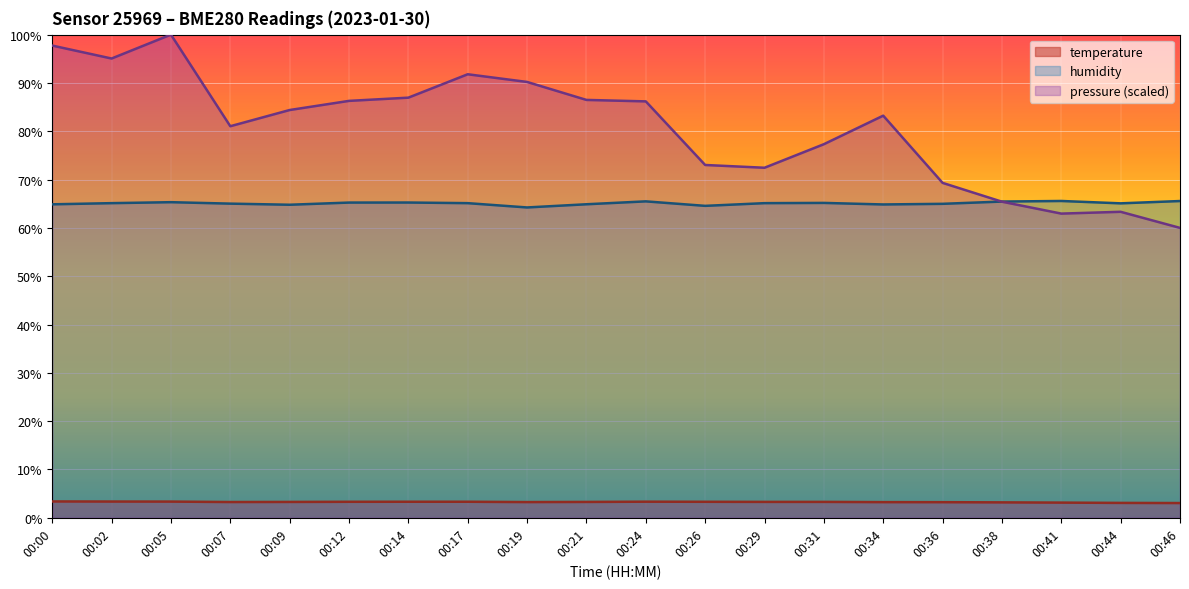

At which category is the sum across all series the highest?

00:05